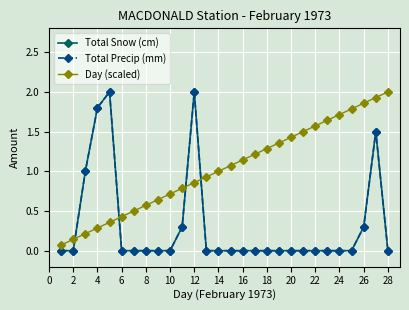

What is the difference between the second highest and minimum values in the Total Snow (cm) series?

2.0